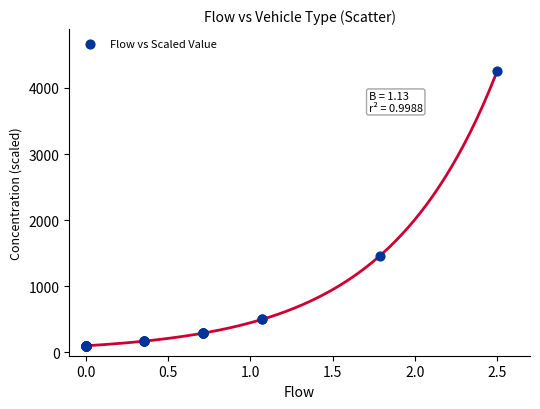

What Y value in the scatter plot is closest to 2176?

1456.4